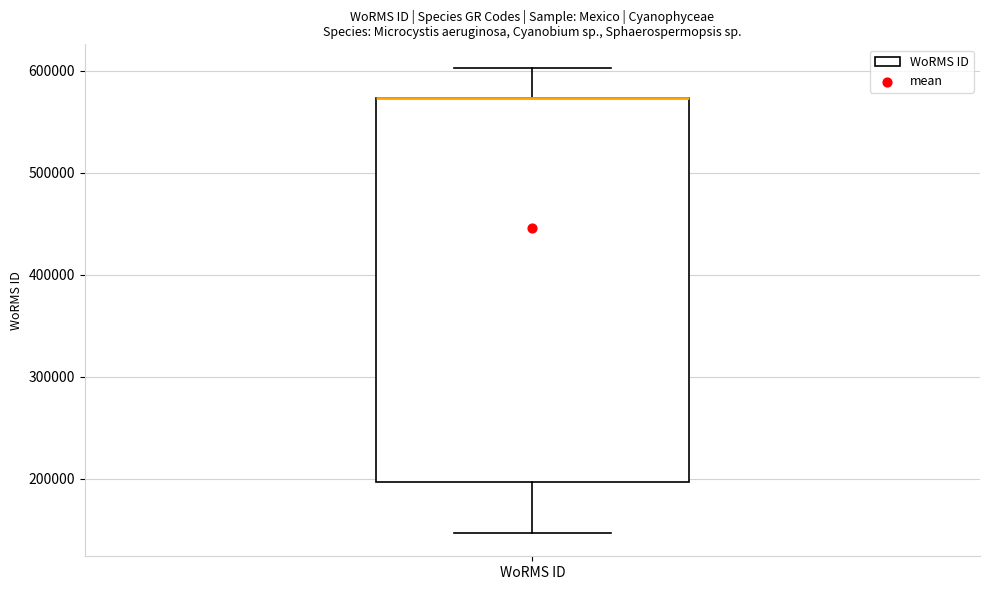

Transcribe this box plot: give where the median line is, the range the box spans, and where the two whiskers end, as read against the y-axis. The values are not printed on the chart, so give them approximately, as read against the axis.

median 570000 (drawn on the box's upper edge), box 200000 to 570000, whiskers 150000 to 600000